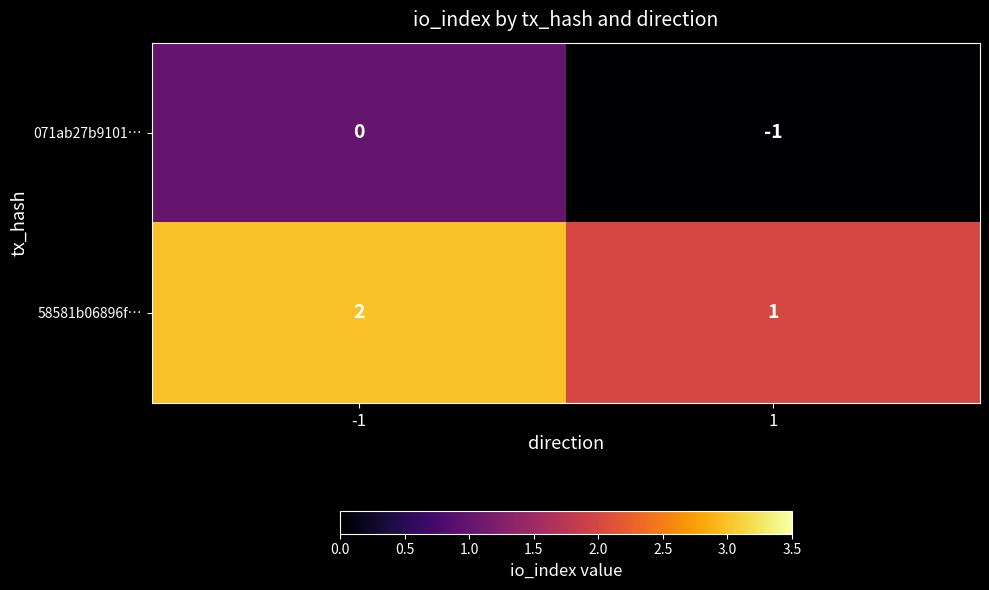

The value of 58581b06896f… at -1 is 2. True or false?

True